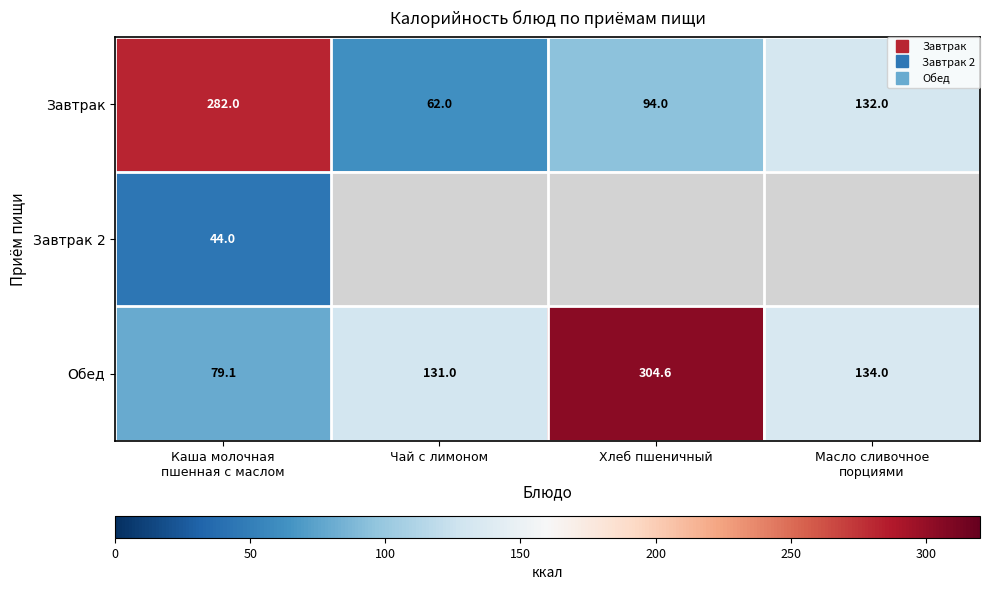

At which label does Завтрак reach its minimum?

Чай с лимоном